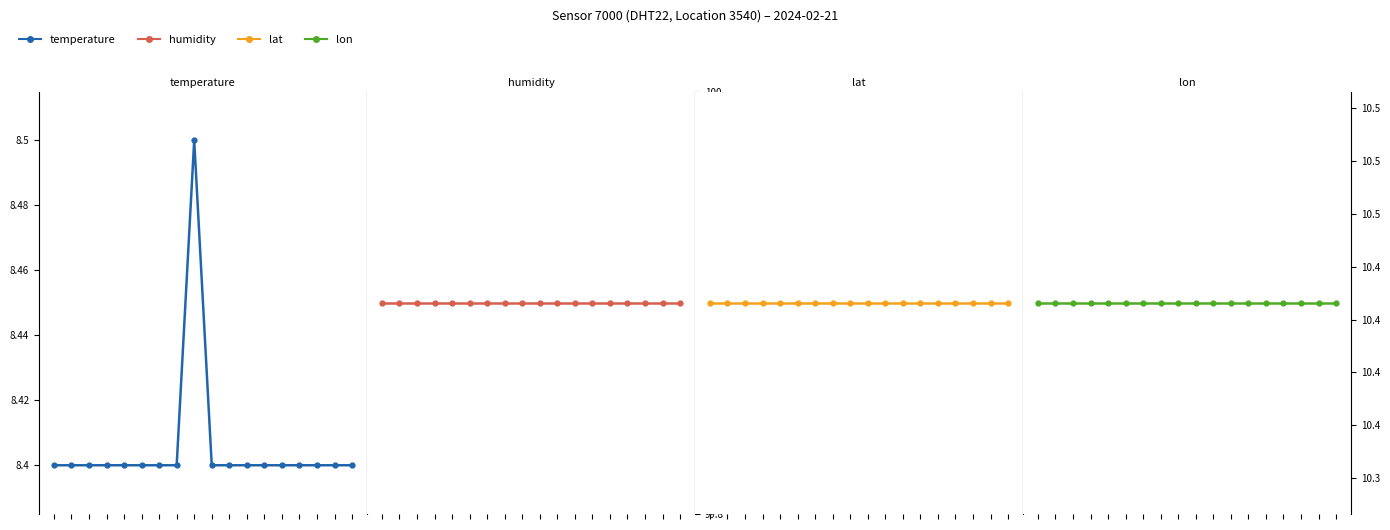

True or false: humidity has a value of 99.9 at 17.

True